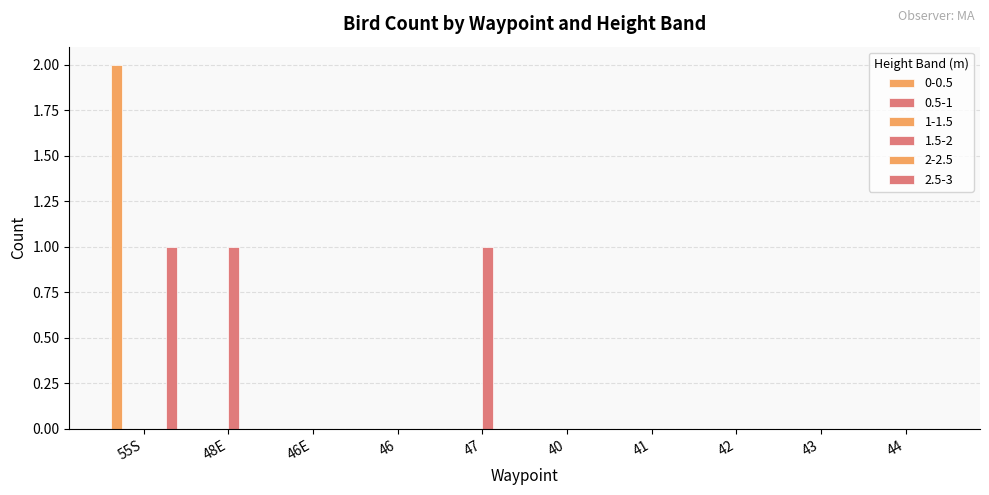

The 2.5-3 series shows 1 at 55S. True or false?

True